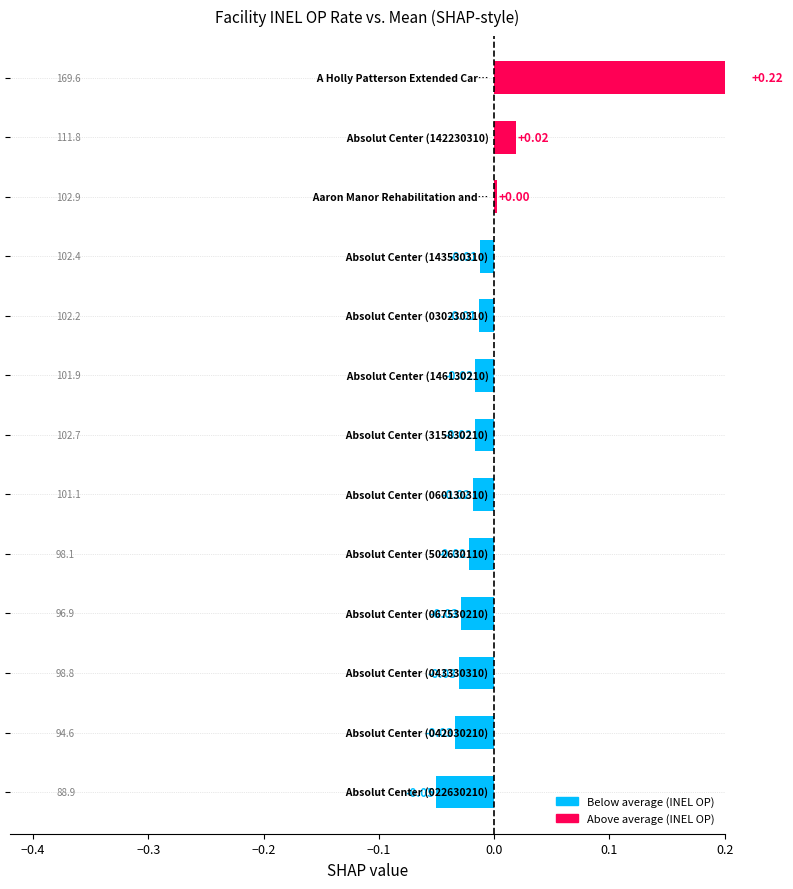

Count the number of data series in this chart.

1